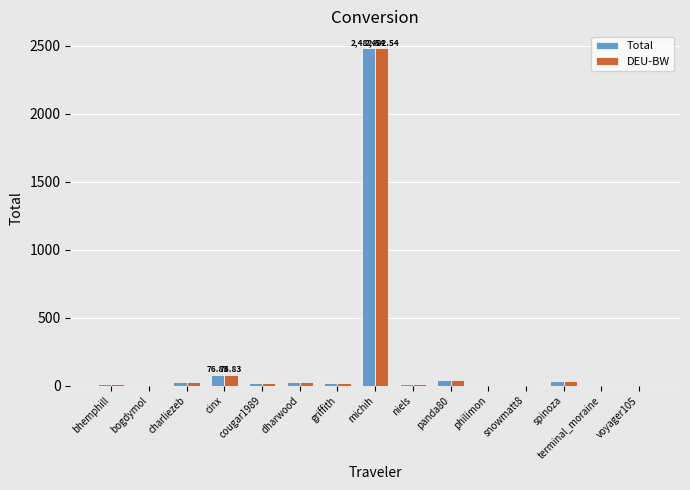

What is the approximate value of DEU-BW at philimon?

0.1